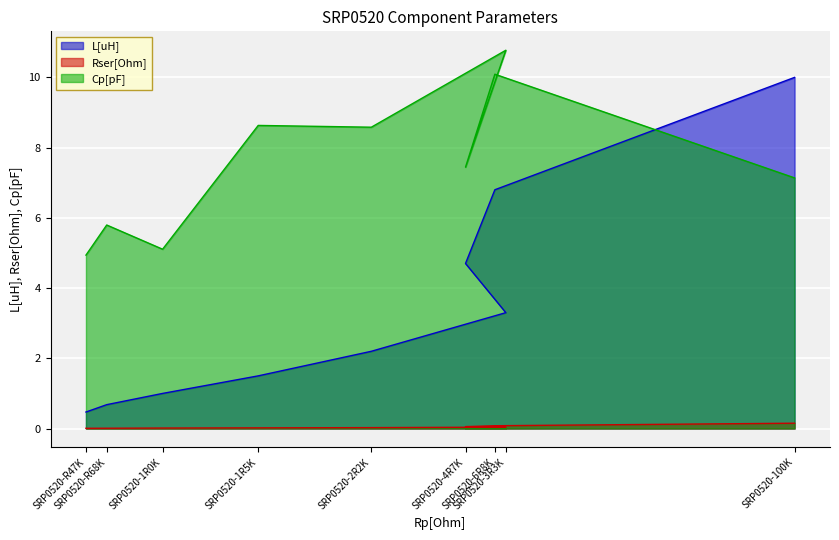

Read the Cp[pF] value at SRP0520-1R5K.

8.6